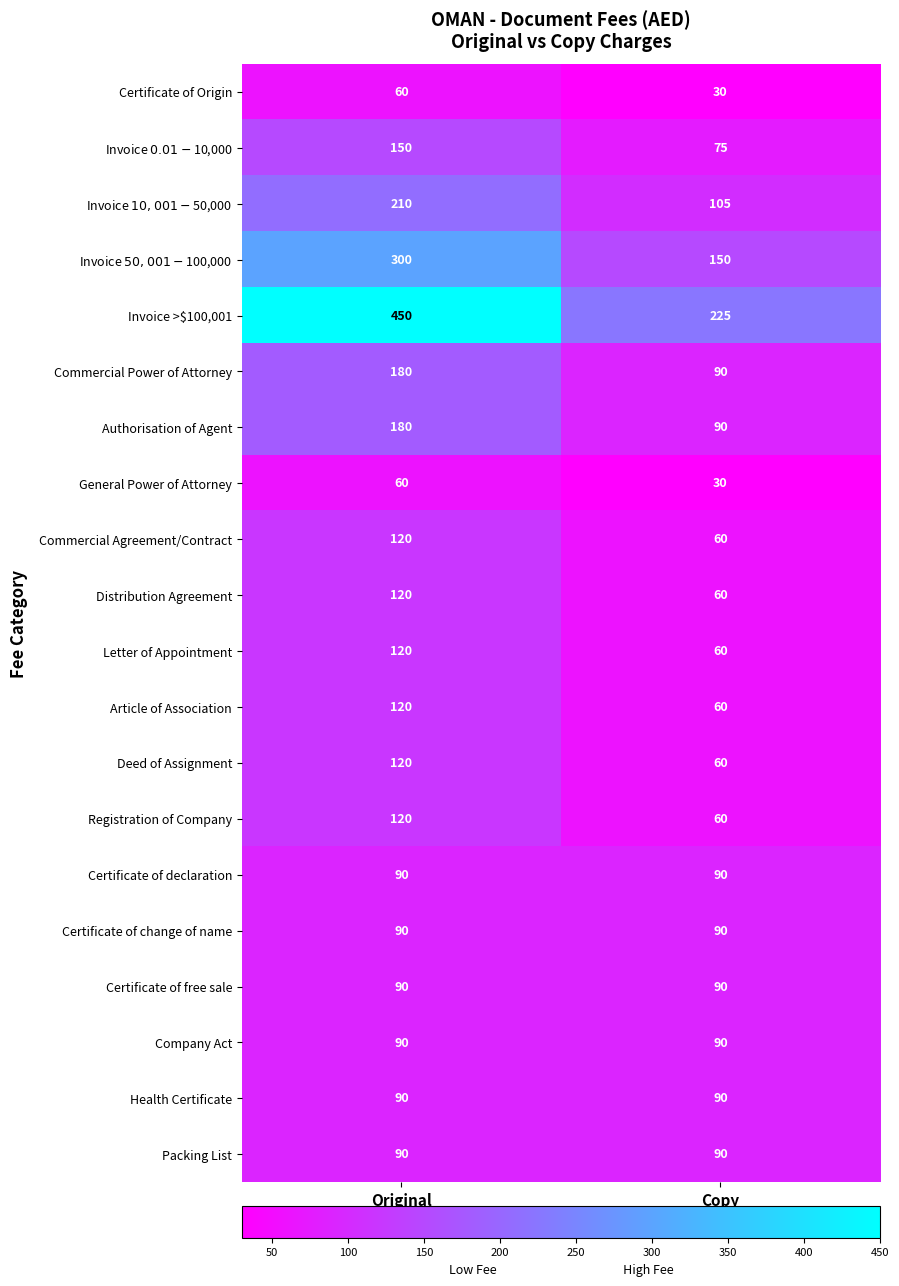

The Company Act series shows 90 at Copy. True or false?

True